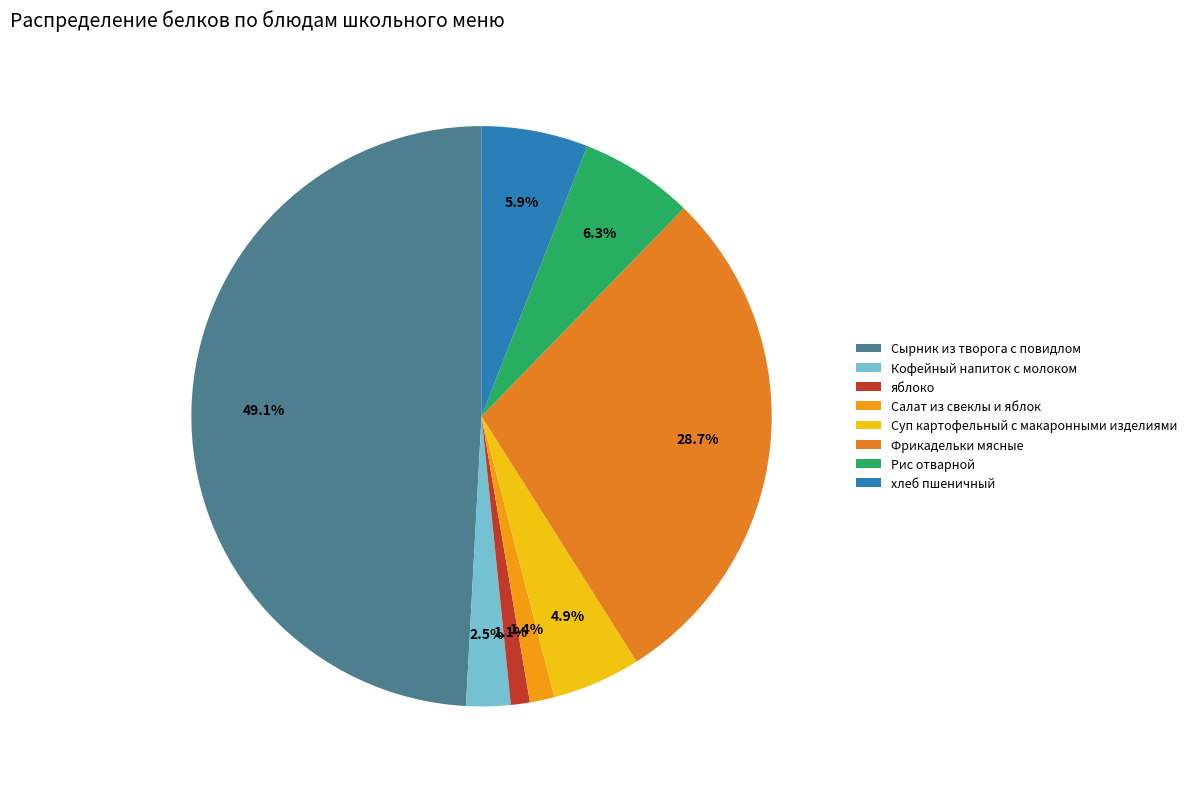

To the nearest percent, what is the difference between the Фрикадельки мясные and Суп картофельный с макаронными изделиями slice percentages?

24%